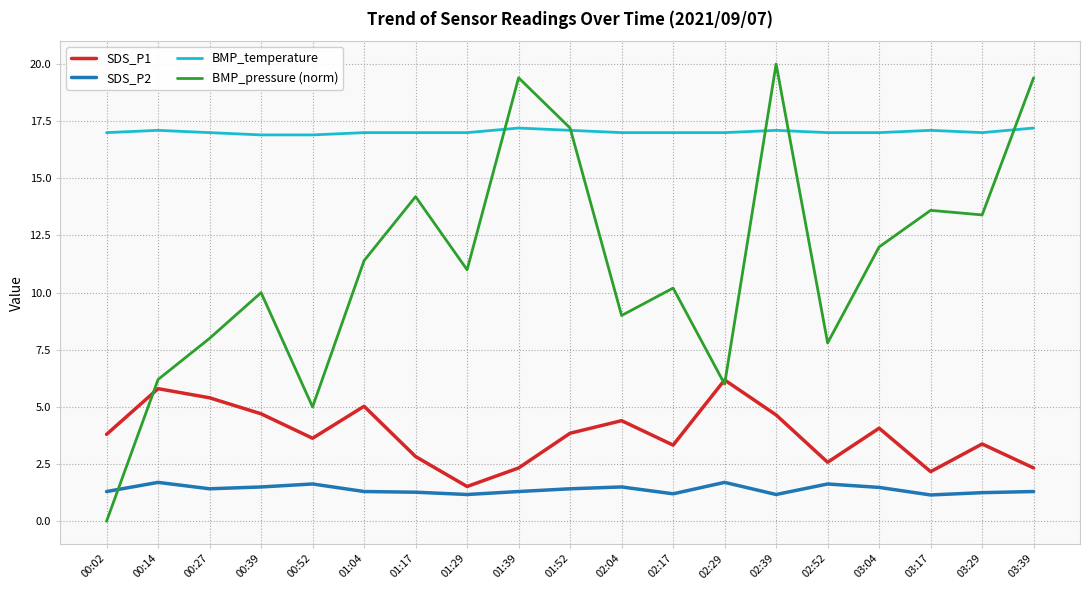

Which series ends up on top after the final intersection of SDS_P1 and BMP_pressure (norm)?

BMP_pressure (norm)